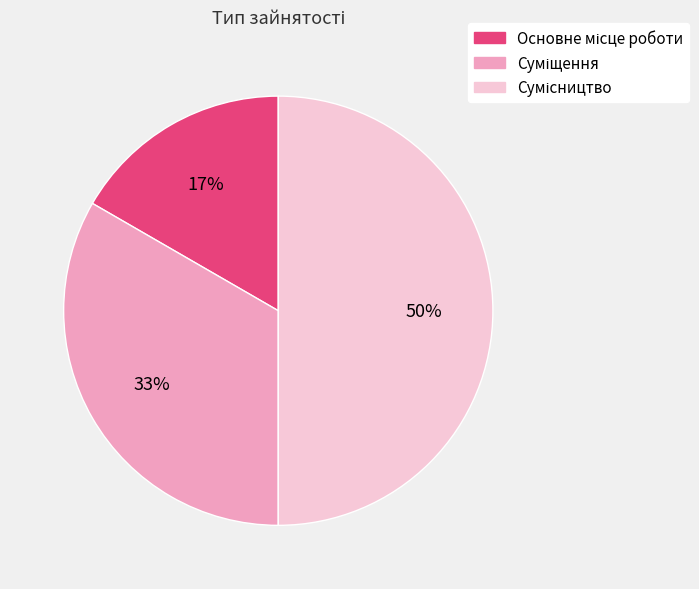

To the nearest percent, what is the difference between the largest and smallest slice percentages?

33%